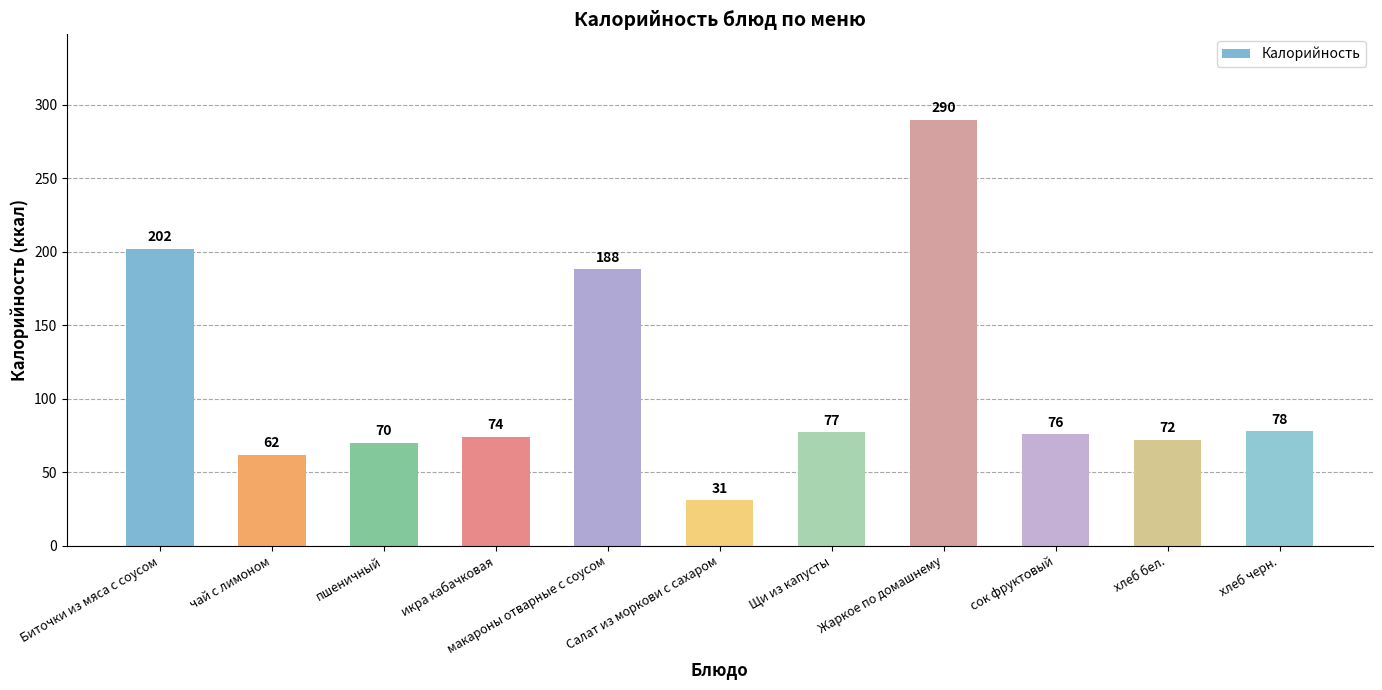

Reading left to right, list all the values displayed in this chart.

202	62	70	74	188	31	77	290	76	72	78